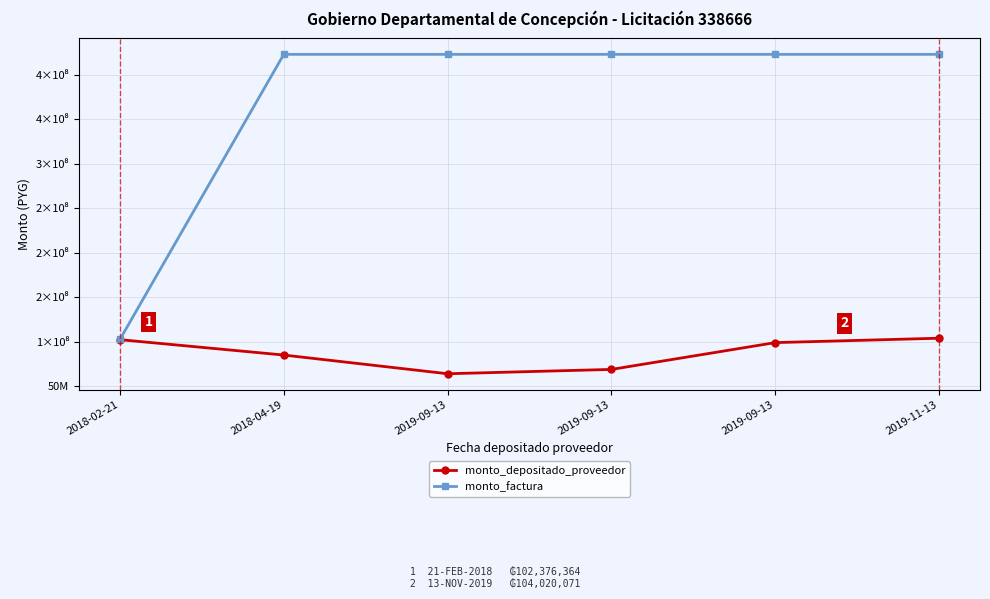

Where does the monto_depositado_proveedor series first go above 99080343?

2018-02-21